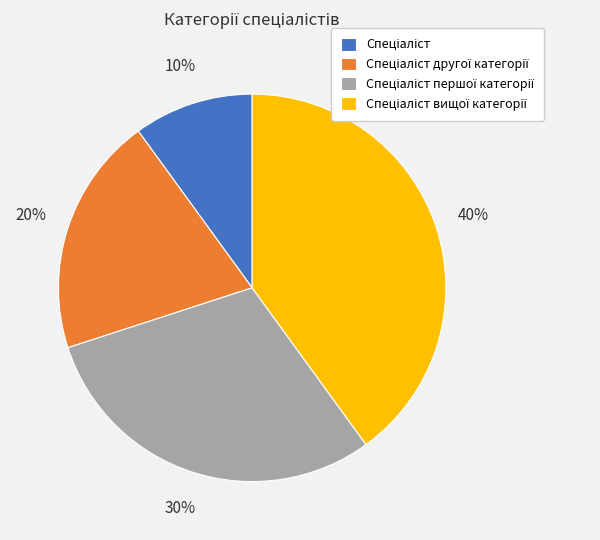

To the nearest percent, what is the average slice percentage?

25%